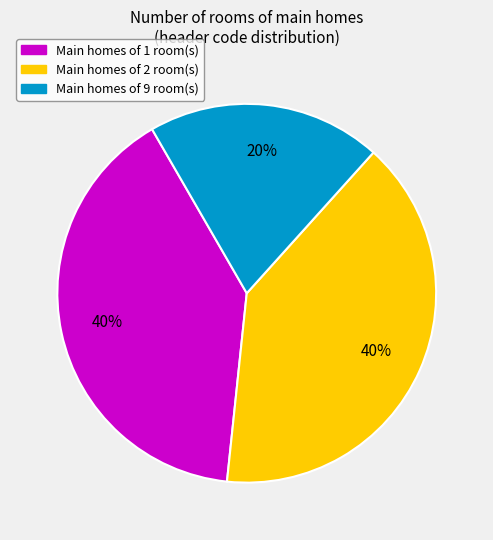

Is there any slice that represents more than half of the pie?

No